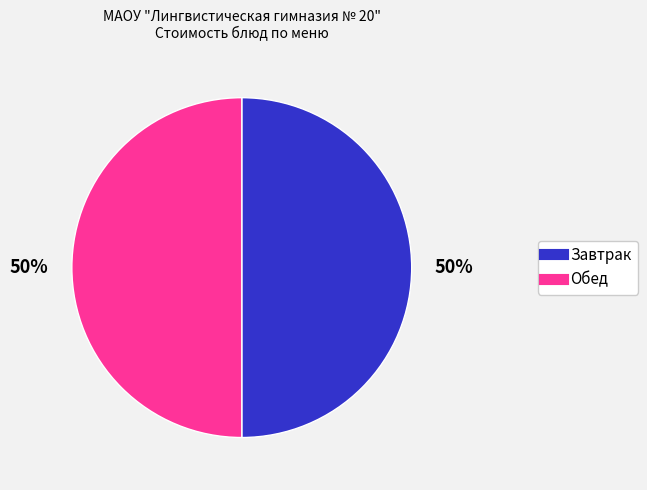

Count the number of slices in the pie.

2